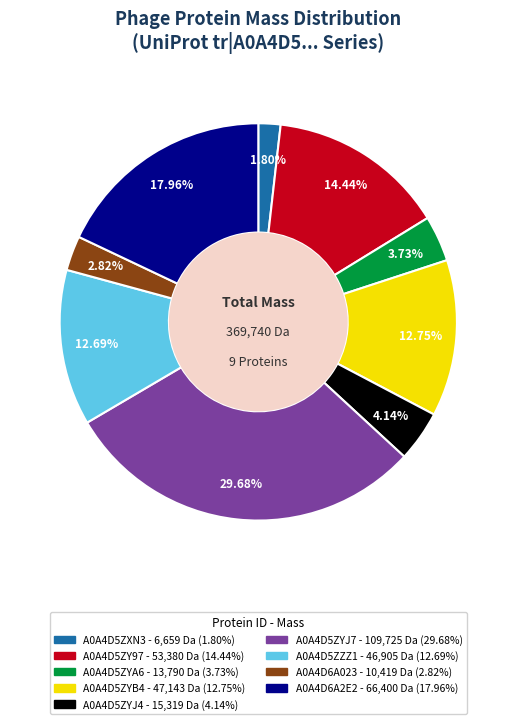

Is the sum of A0A4D5ZYJ7 and A0A4D5ZY97 greater than half?

No